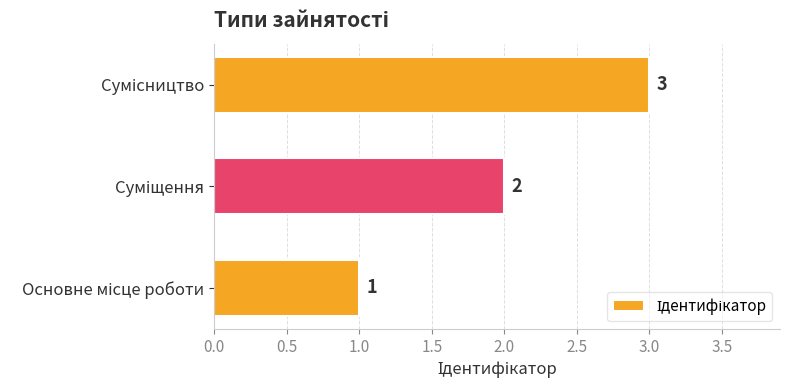

What is the greatest value displayed?

3